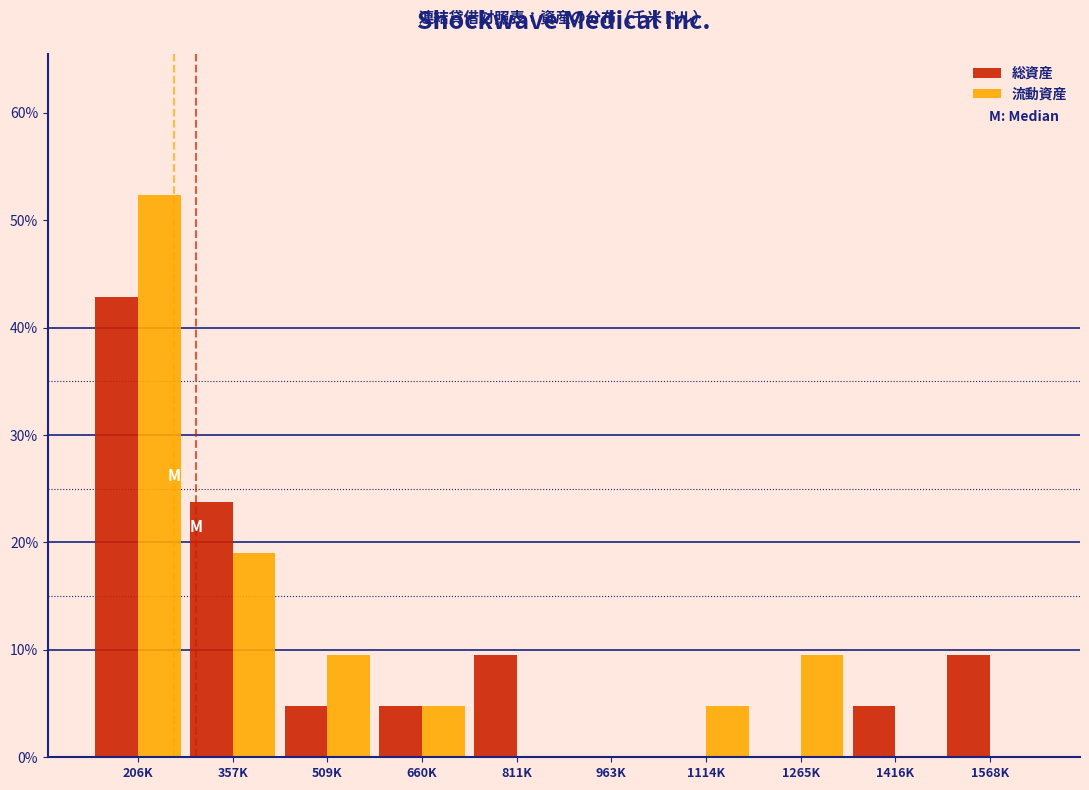

Reading left to right, transcribe all the data shown in this chart.

総資産: 206K=42.9	357K=23.8	509K=4.8	660K=4.8	811K=9.5	963K=0.0	1114K=0.0	1265K=0.0	1416K=4.8	1568K=9.5
流動資産: 206K=52.4	357K=19.0	509K=9.5	660K=4.8	811K=0.0	963K=0.0	1114K=4.8	1265K=9.5	1416K=0.0	1568K=0.0